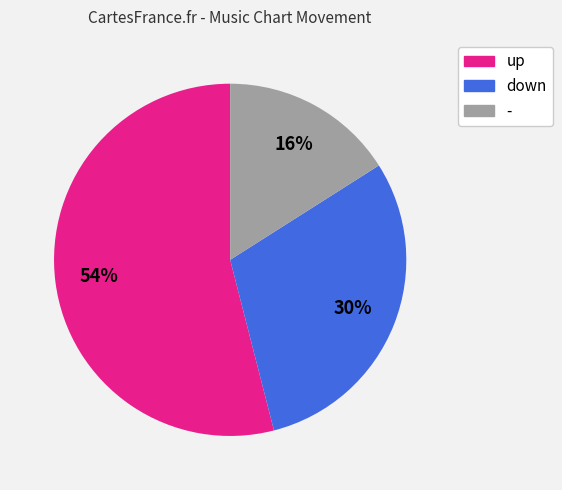

How many slices are in this pie chart?

3